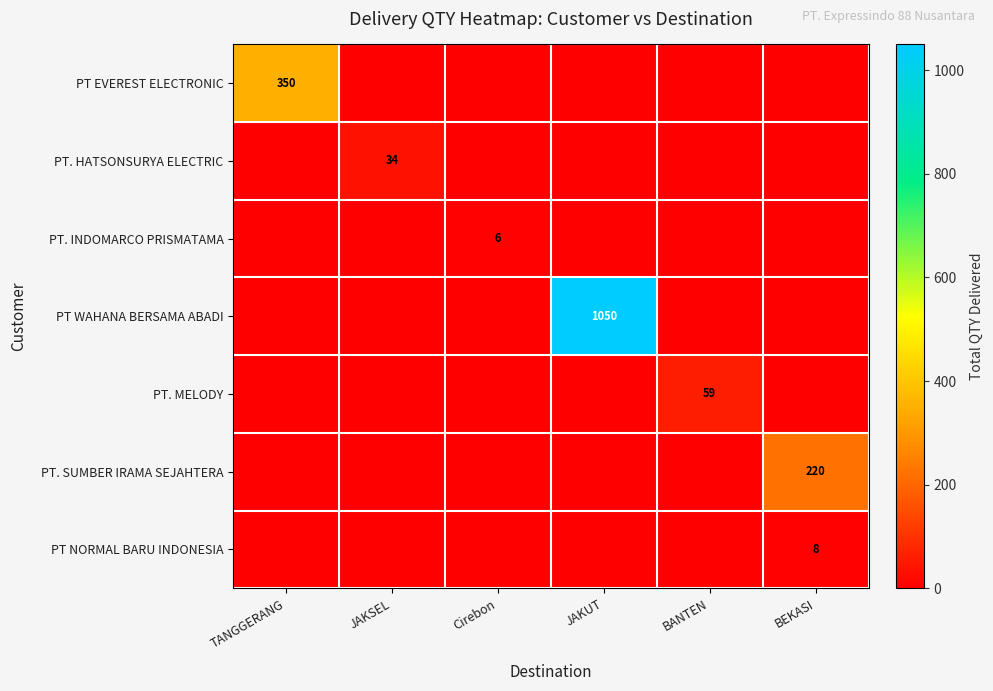

What is the average value of the PT NORMAL BARU INDONESIA series?

1